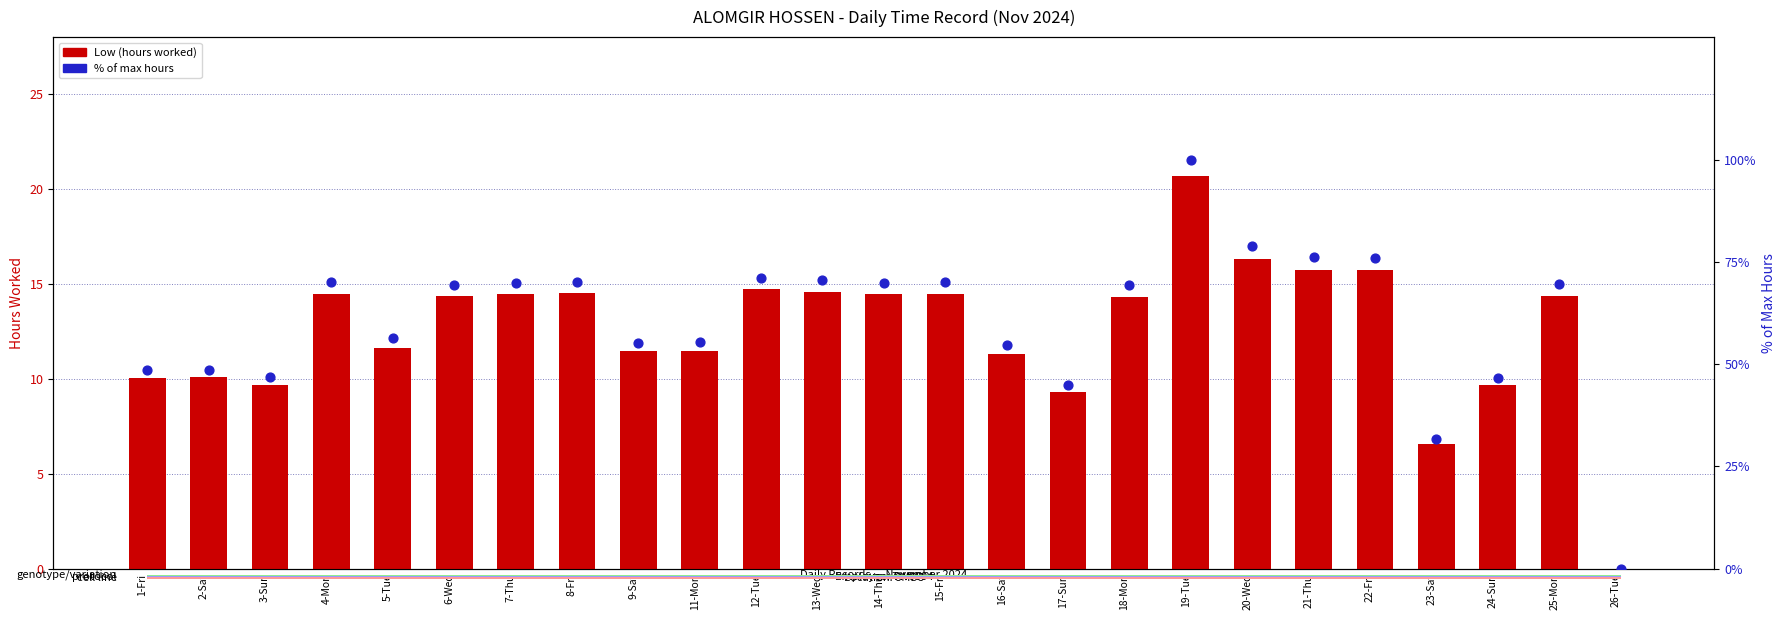

Which series has the largest total across all categories?

% of max hours